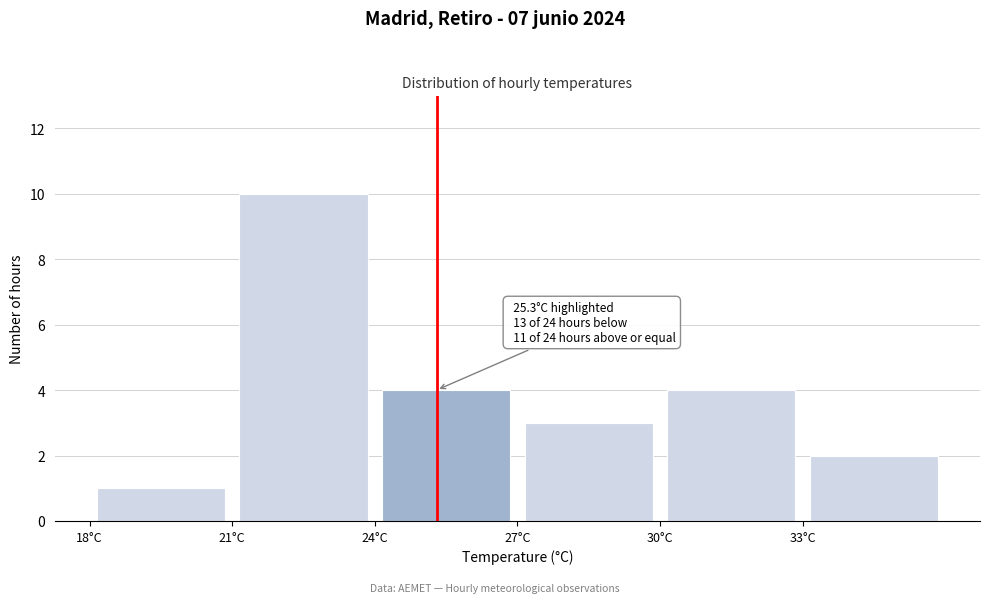

Which range on the x-axis has the tallest bar?

21 to 24